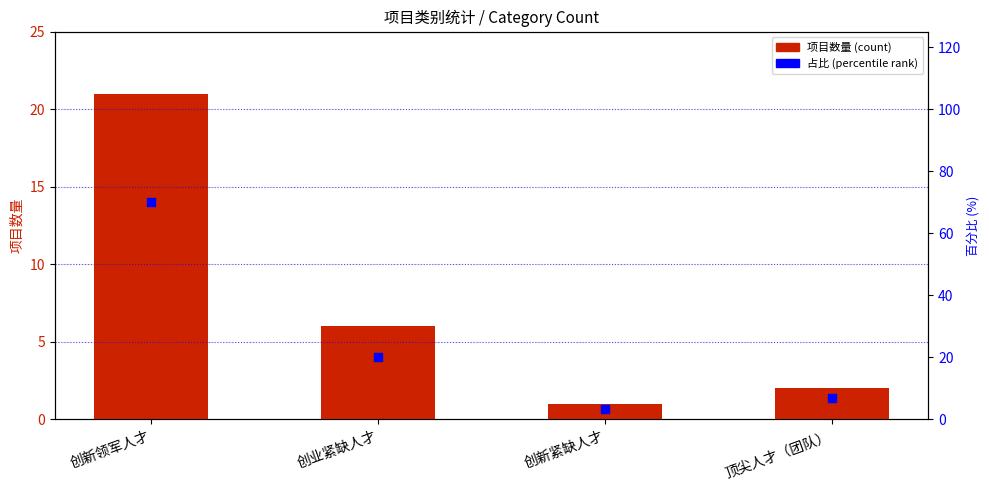

Which series contains the highest Y value?

占比百分比